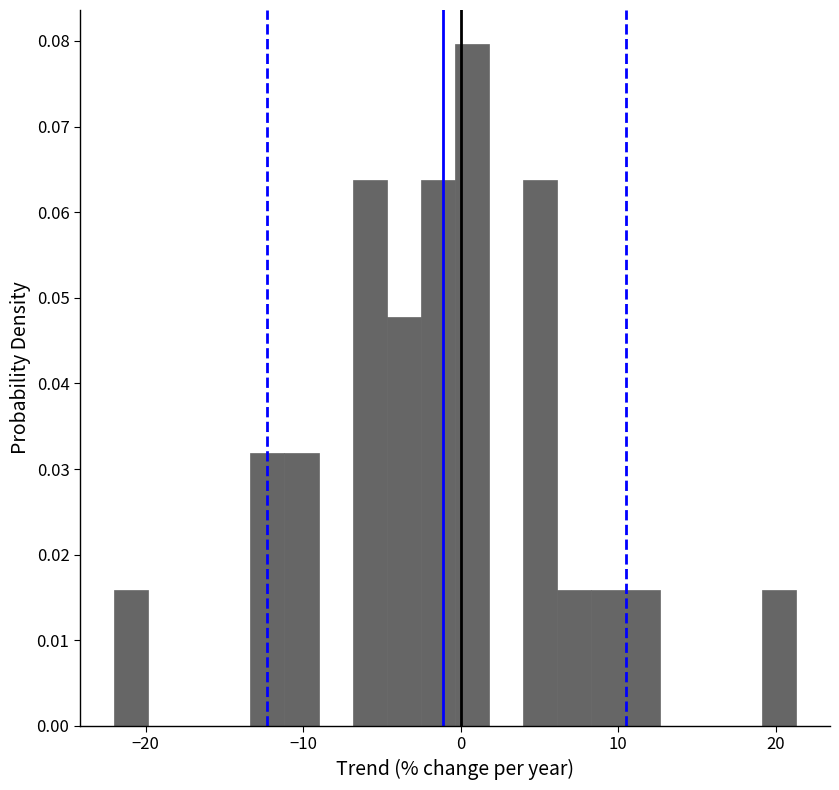

Read against the x-axis, roughly where is the centre of the tallest bar?

1